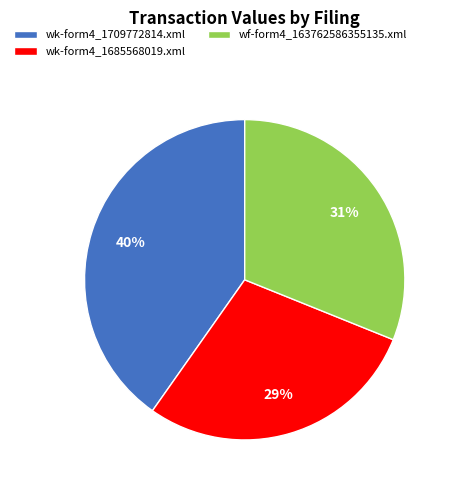

Do wk-form4_1709772814.xml and wk-form4_1685568019.xml together represent more than half of the pie?

Yes